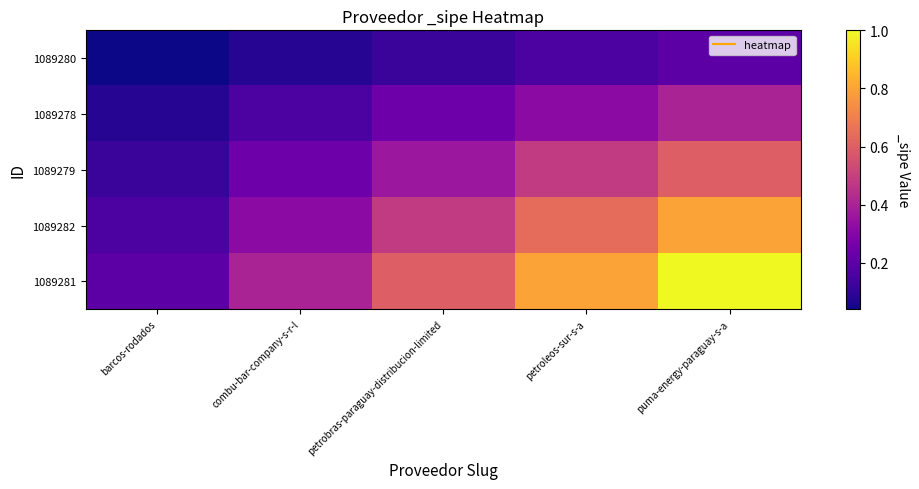

Reading left to right, list all the values displayed in this chart.

1089280: barcos-rodados=0.0	combu-bar-company-s-r-l=0.1	petrobras-paraguay-distribucion-limited=0.1	petroleos-sur-s-a=0.2	puma-energy-paraguay-s-a=0.2
1089278: barcos-rodados=0.1	combu-bar-company-s-r-l=0.2	petrobras-paraguay-distribucion-limited=0.2	petroleos-sur-s-a=0.3	puma-energy-paraguay-s-a=0.4
1089279: barcos-rodados=0.1	combu-bar-company-s-r-l=0.2	petrobras-paraguay-distribucion-limited=0.4	petroleos-sur-s-a=0.5	puma-energy-paraguay-s-a=0.6
1089282: barcos-rodados=0.2	combu-bar-company-s-r-l=0.3	petrobras-paraguay-distribucion-limited=0.5	petroleos-sur-s-a=0.6	puma-energy-paraguay-s-a=0.8
1089281: barcos-rodados=0.2	combu-bar-company-s-r-l=0.4	petrobras-paraguay-distribucion-limited=0.6	petroleos-sur-s-a=0.8	puma-energy-paraguay-s-a=1.0